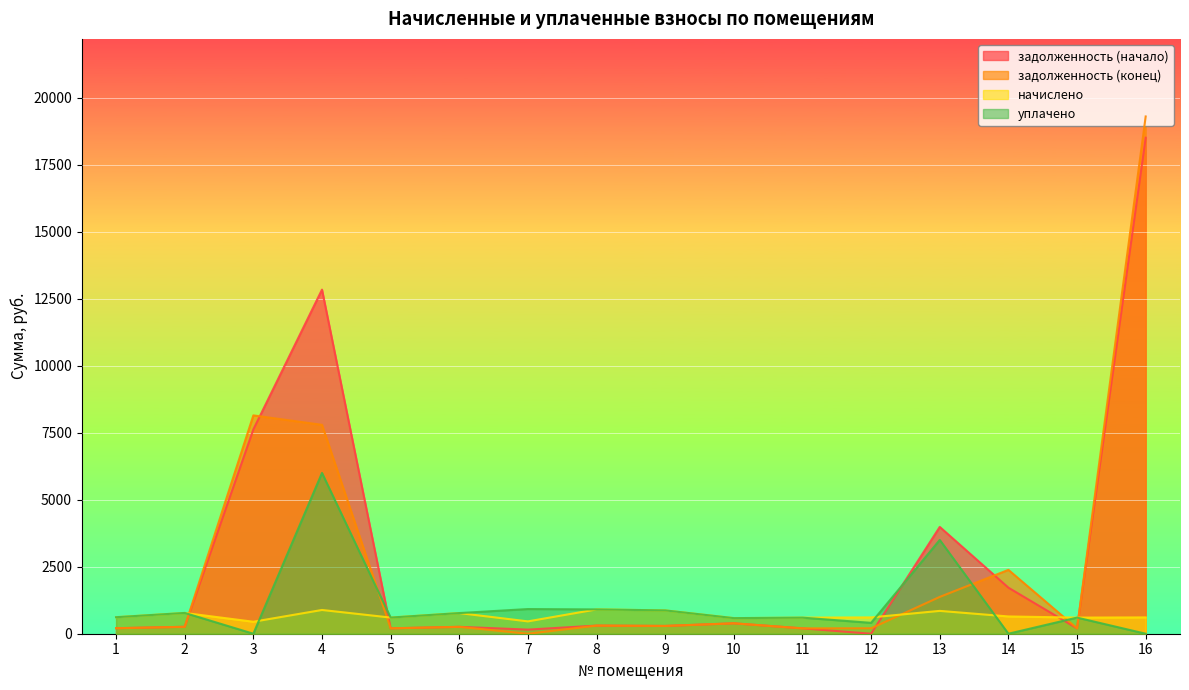

How many lines are shown in the chart?

4